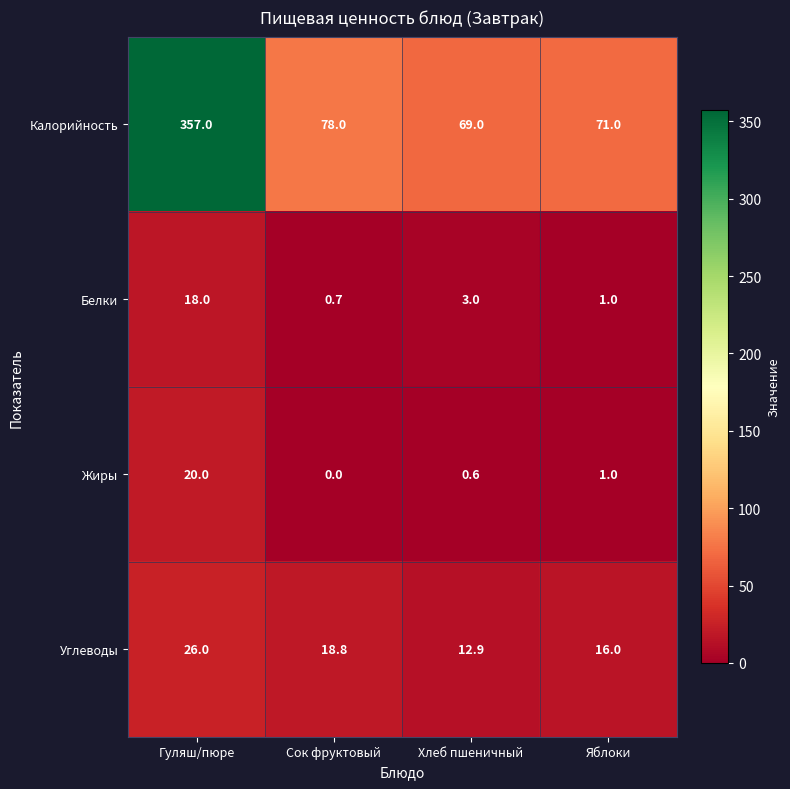

Rank the categories by Калорийность value from highest to lowest.

Гуляш/пюре, Сок фруктовый, Яблоки, Хлеб пшеничный